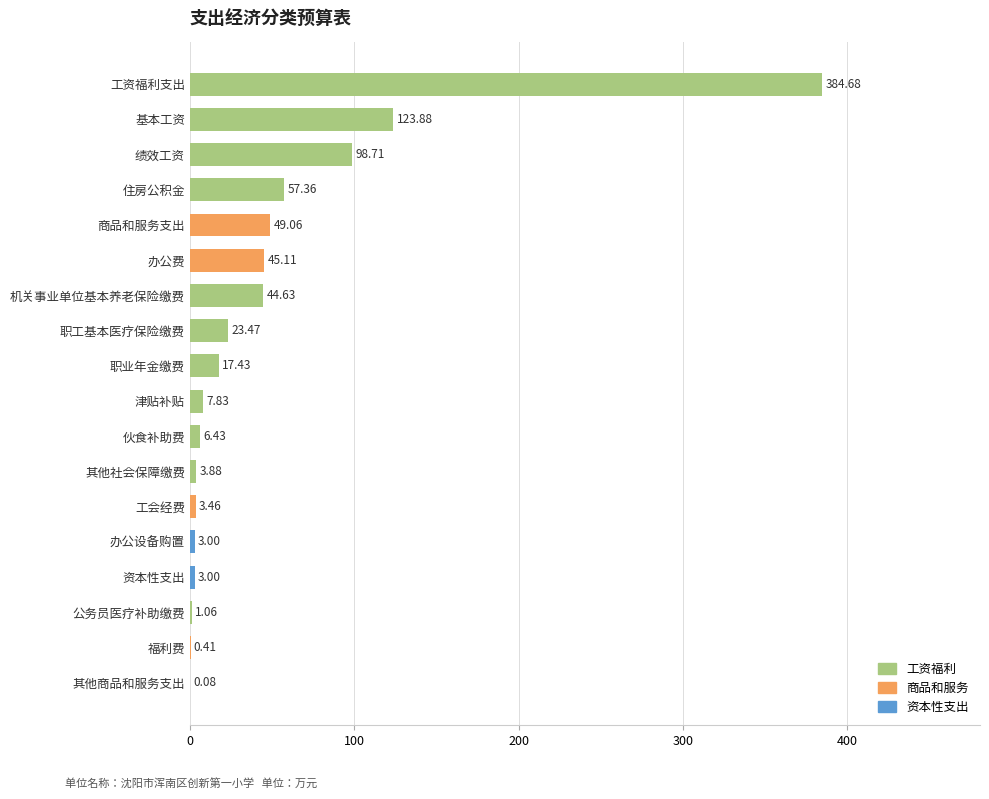

What is the sum of the values at 工会经费 and 绩效工资?

102.2